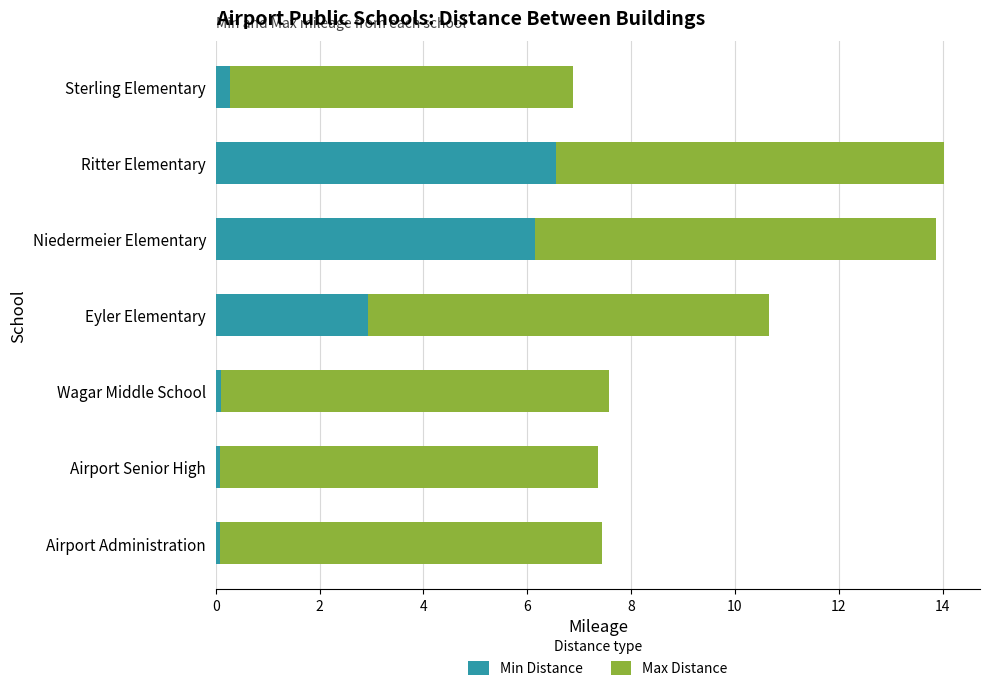

True or false: Min Distance has a value of 0.3 at Sterling Elementary.

True